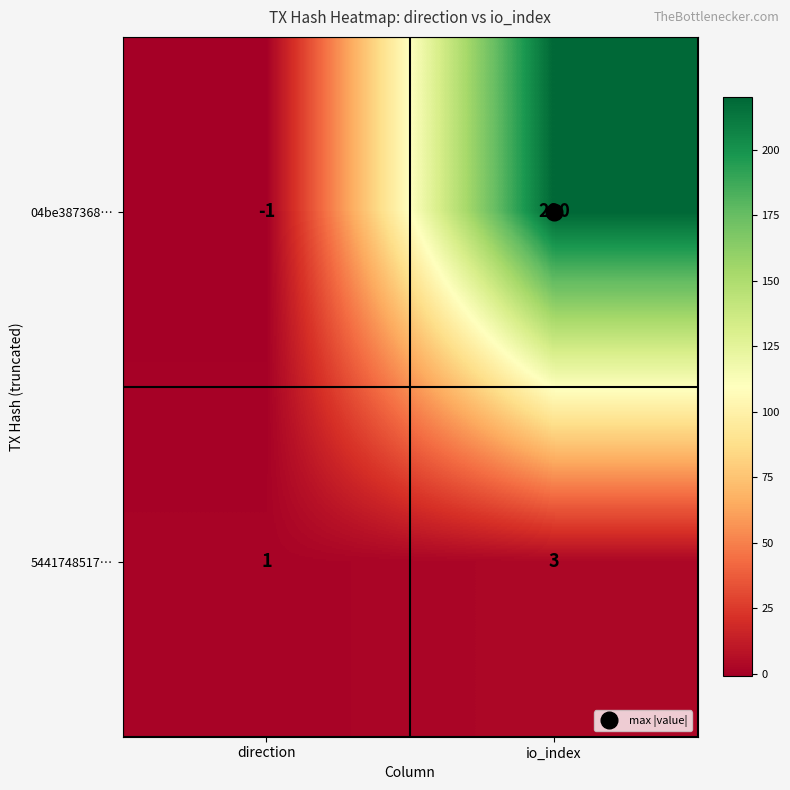

What is the sum of the 04be387368… values at io_index and direction?

219